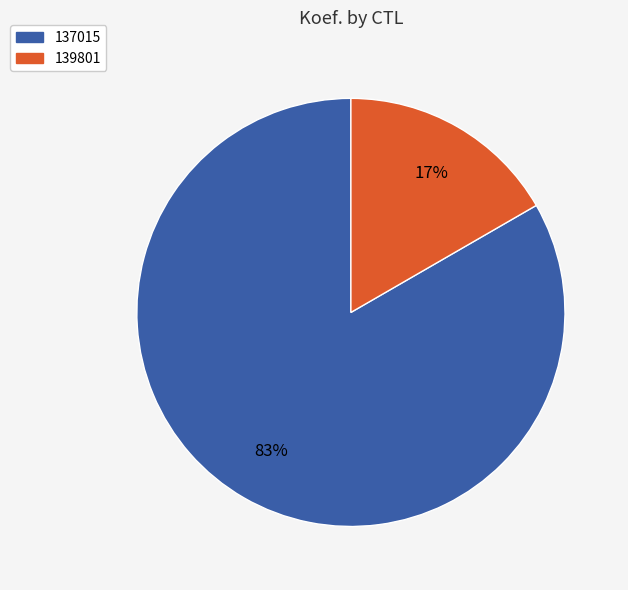

To the nearest percent, what is the combined percentage of 139801 and 137015?

100%